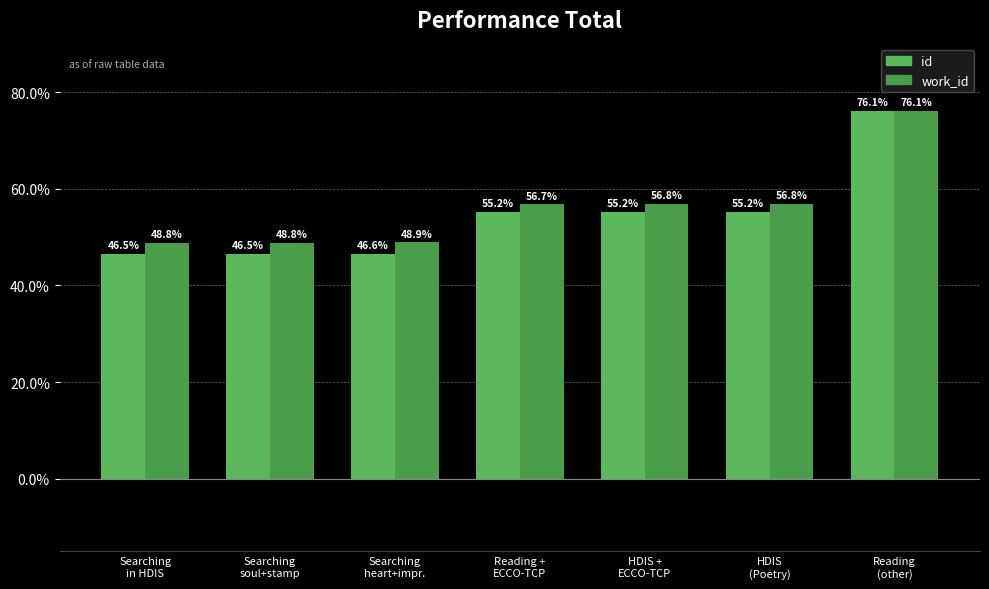

What is the lowest value of the work_id series?

48.8